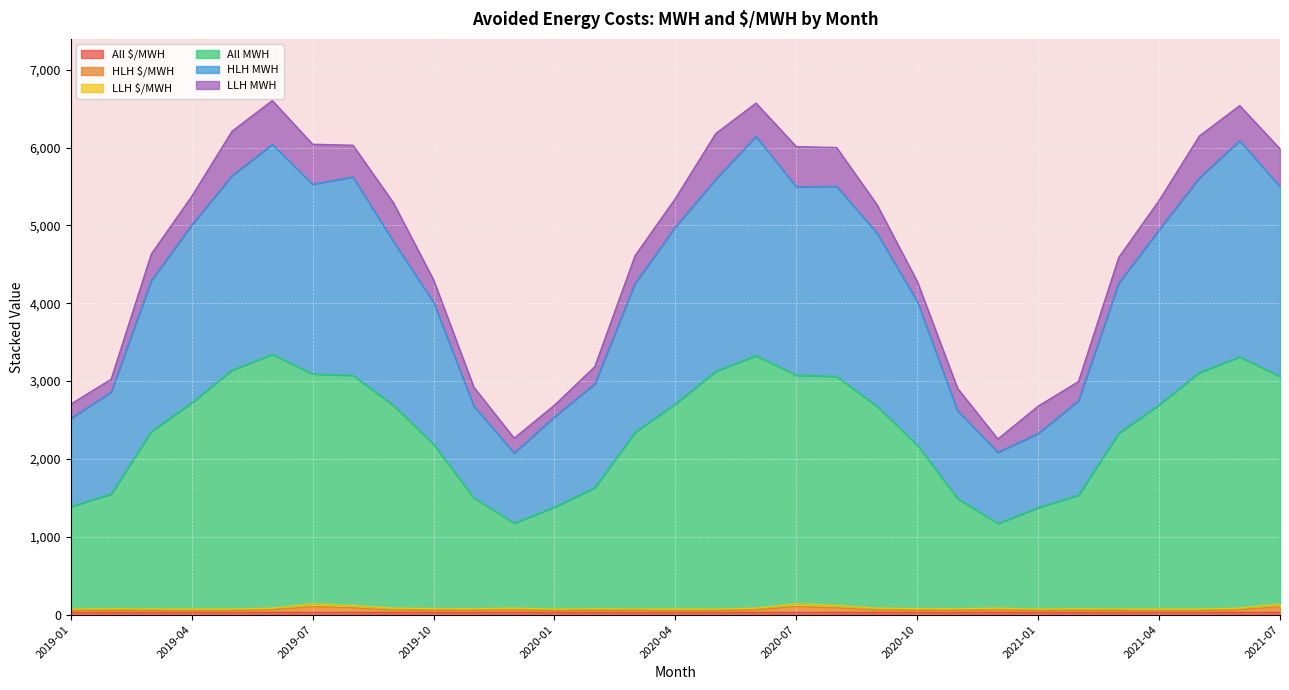

True or false: HLH MWH and LLH $/MWH intersect in this chart.

False